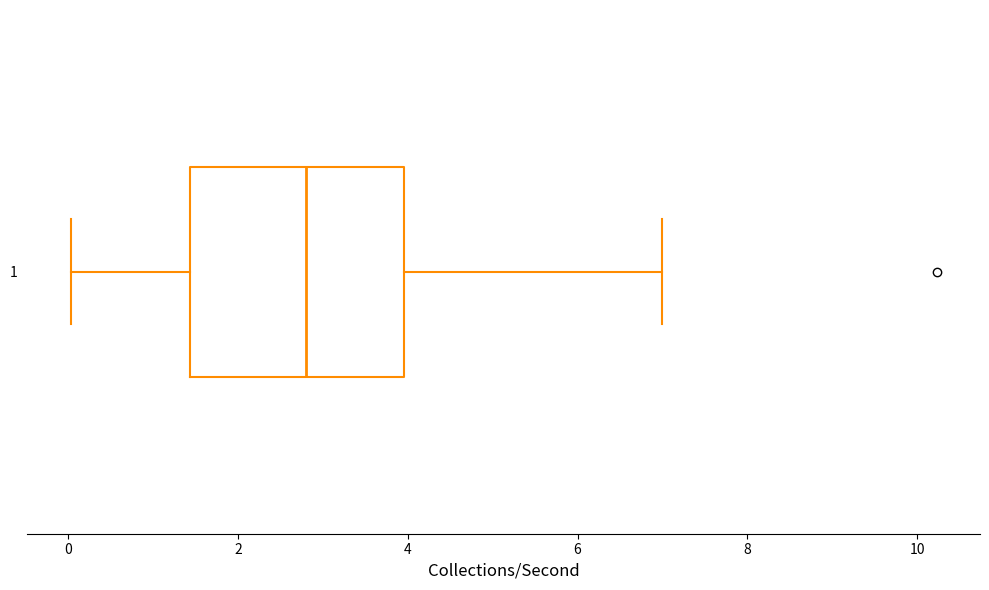

Read this box plot against the x-axis: the position of the median line, the range covered by the box, and the ends of both whiskers. The values are not printed on the chart, so give them approximately, as read against the axis.

median 2.8, box 1.4 to 4.0, whiskers 0.0 to 7.0